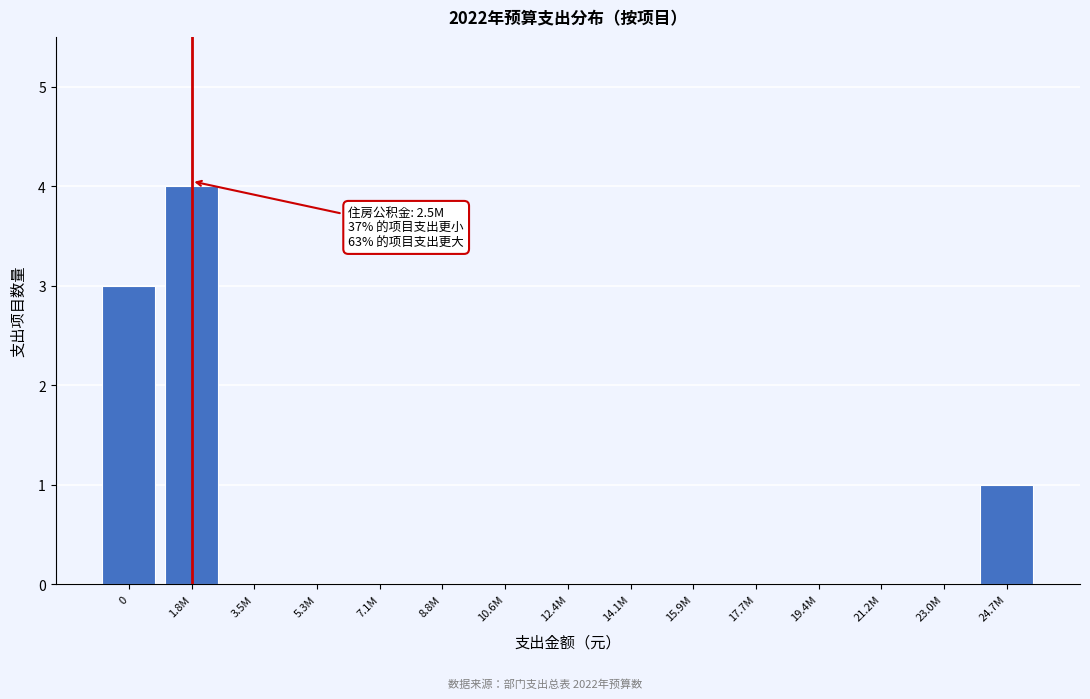

Reading left to right, what are all the values shown in this chart?

0=3	1.8M=4	3.5M=0	5.3M=0	7.1M=0	8.8M=0	10.6M=0	12.4M=0	14.1M=0	15.9M=0	17.7M=0	19.4M=0	21.2M=0	23.0M=0	24.7M=1